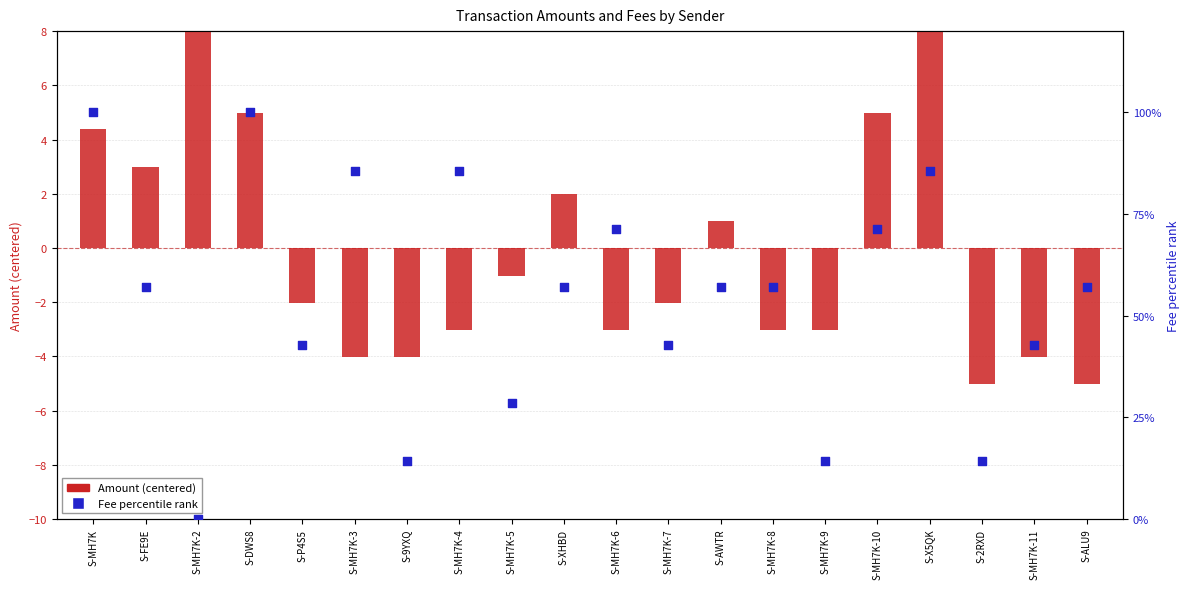

Which series contains the lowest Y value?

Amount (centered)